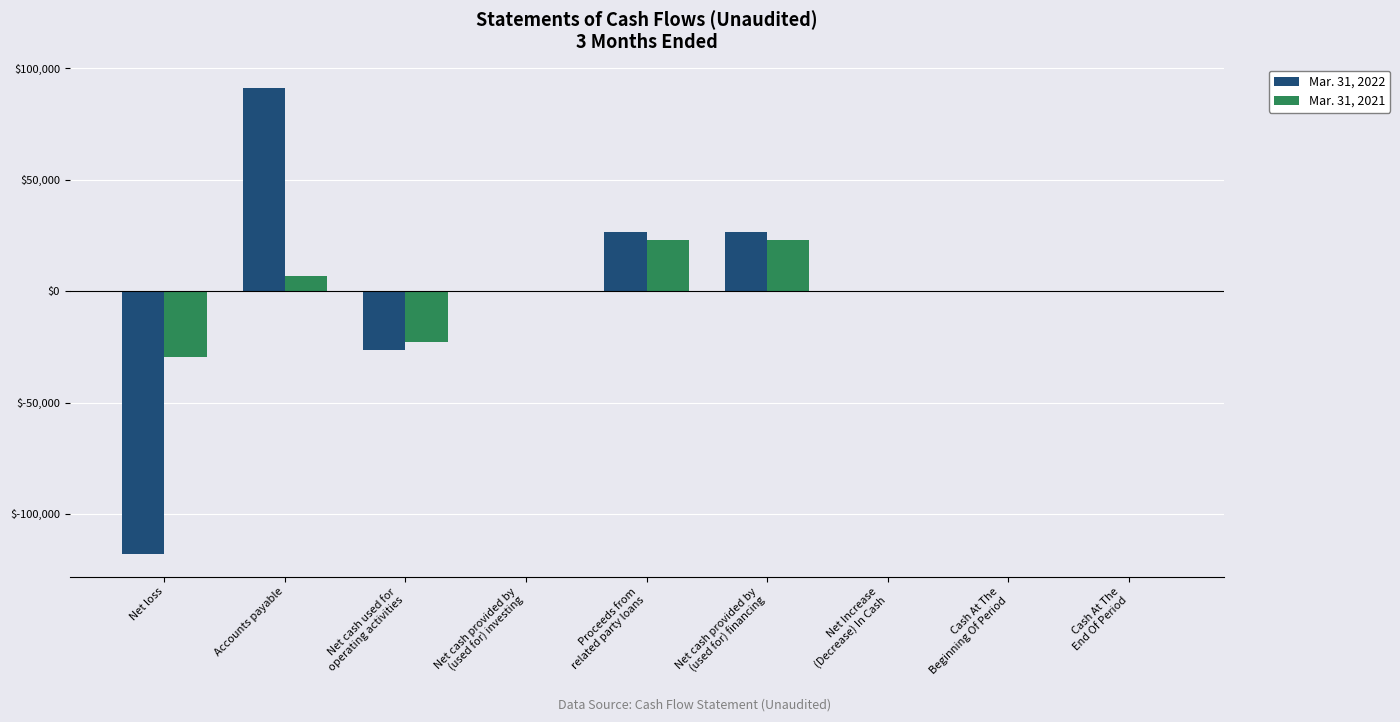

What is the total value across all series at Accounts payable?

98028